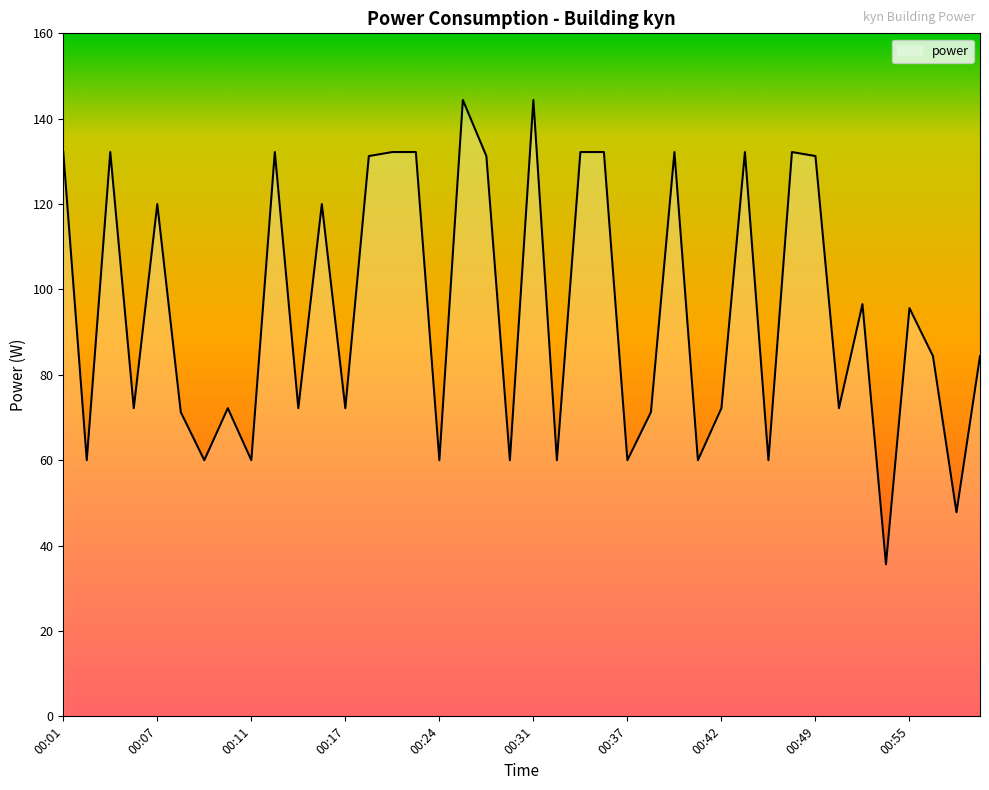

What is the greatest value displayed?

144.4